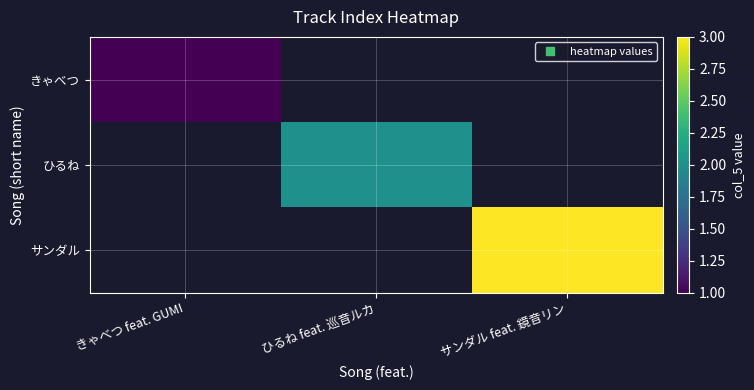

Rank the series by their maximum value, from lowest to highest.

きゃべつ, ひるね, サンダル